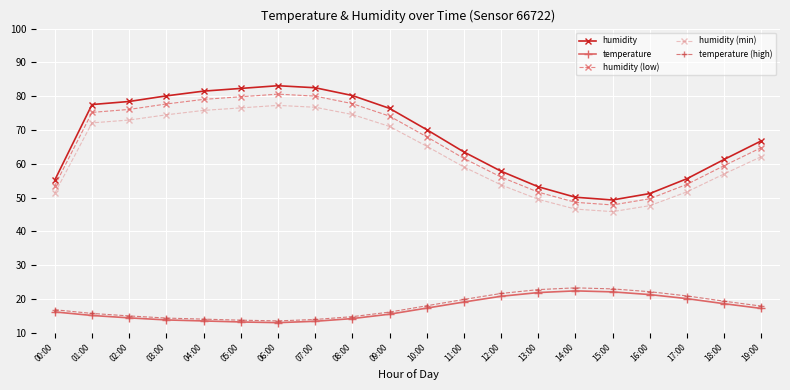

What is the minimum value shown in the chart?

13.0